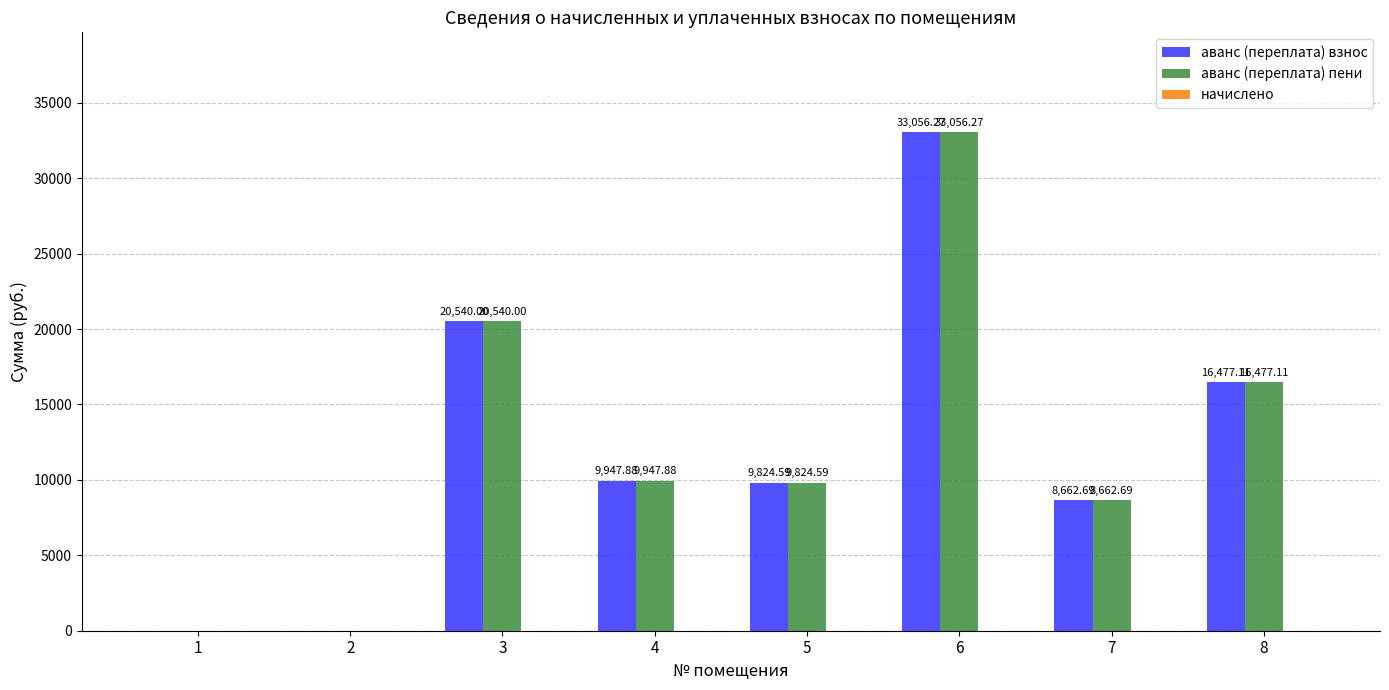

How many distinct data groups are displayed?

2